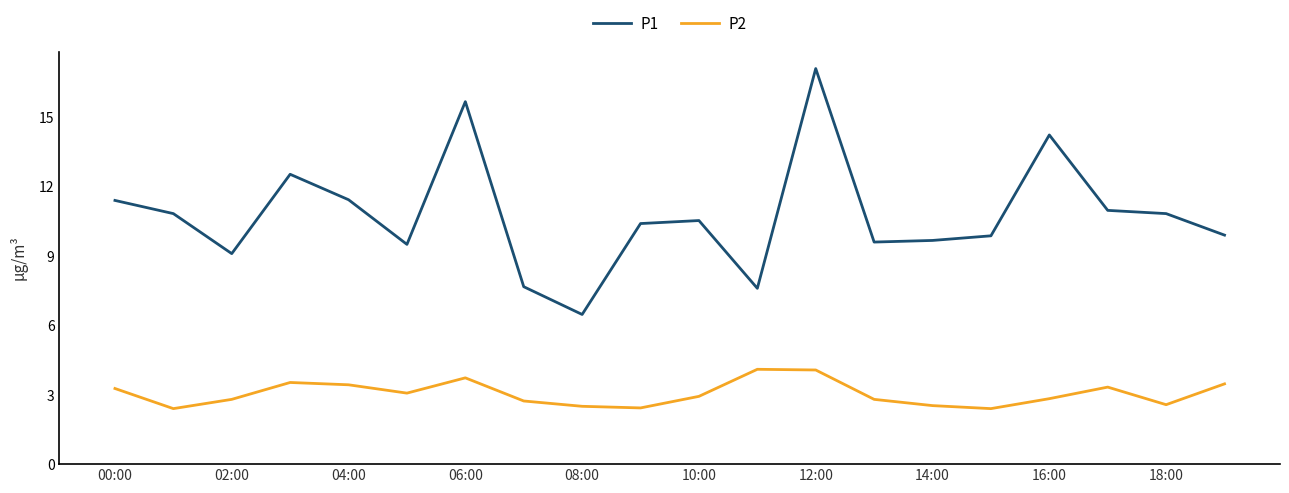

In P1, how many points are lower than both neighbors (excluding endpoints)?

5